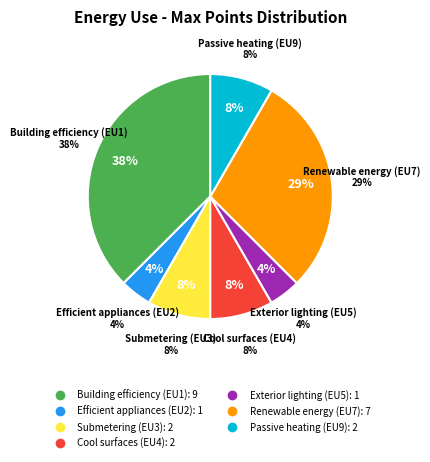

What is the change in value from Exterior lighting (EU5) to Renewable energy (EU7)?

+6